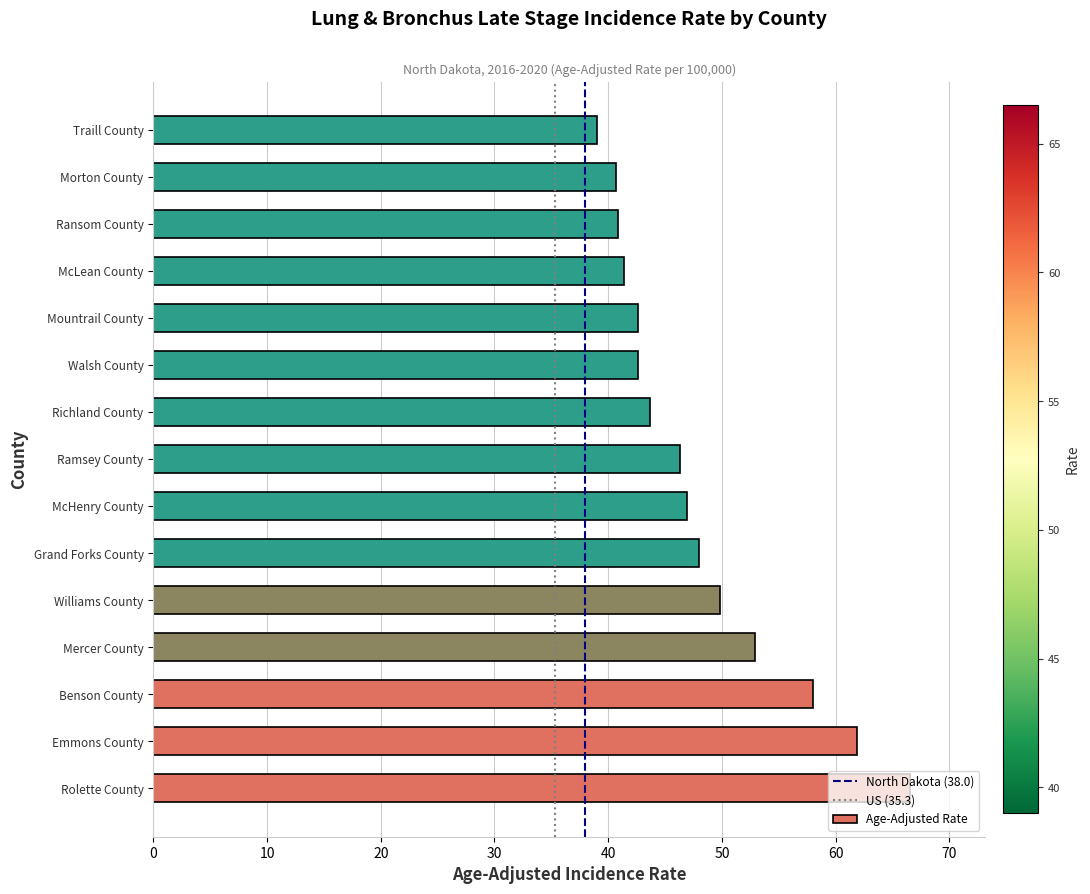

The value at Traill County is 59.3. True or false?

False